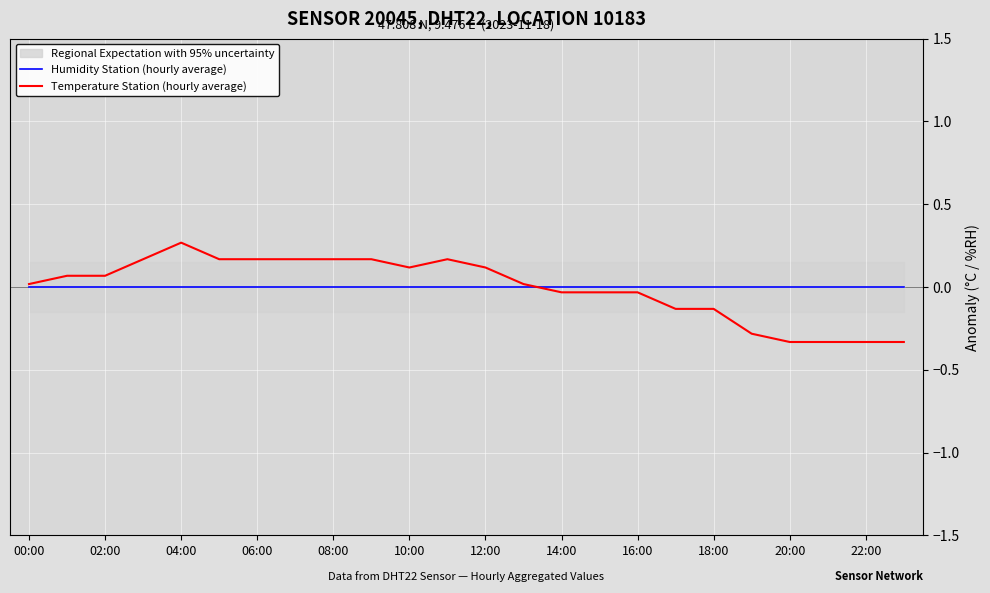

Rank the series at 00:00 from lowest to highest value.

Humidity Station (hourly average), Temperature Station (hourly average)